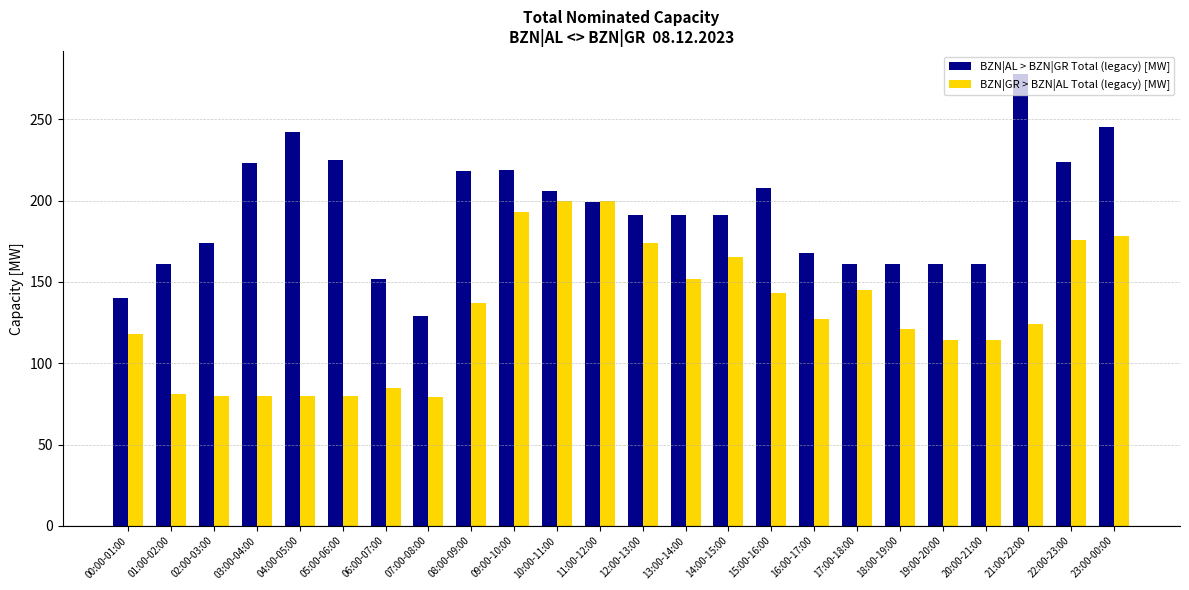

What is the label of the 1st bar from the left?

00:00-01:00